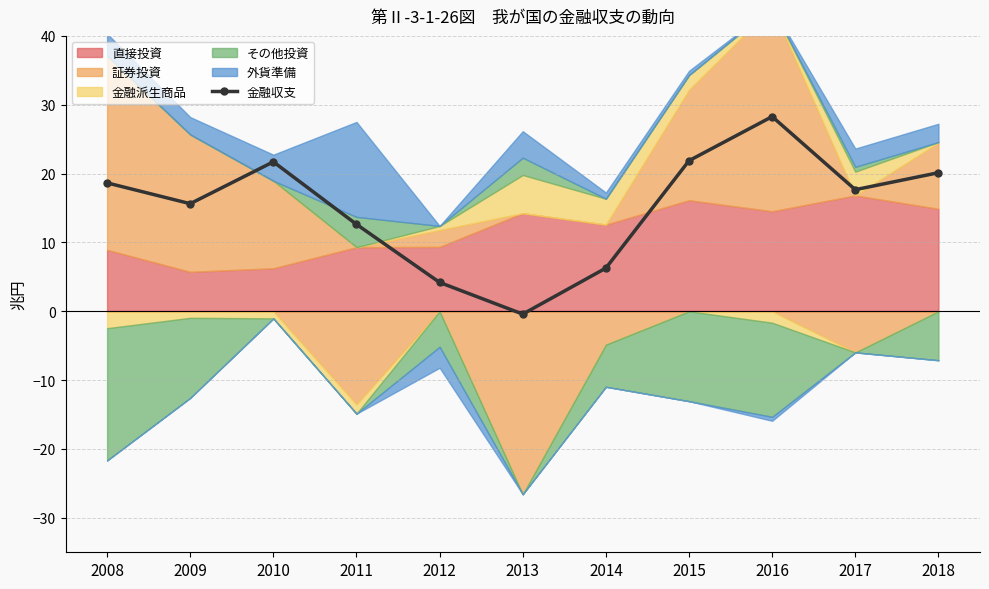

The chart shows a value of 8.4 at 2016. True or false?

False